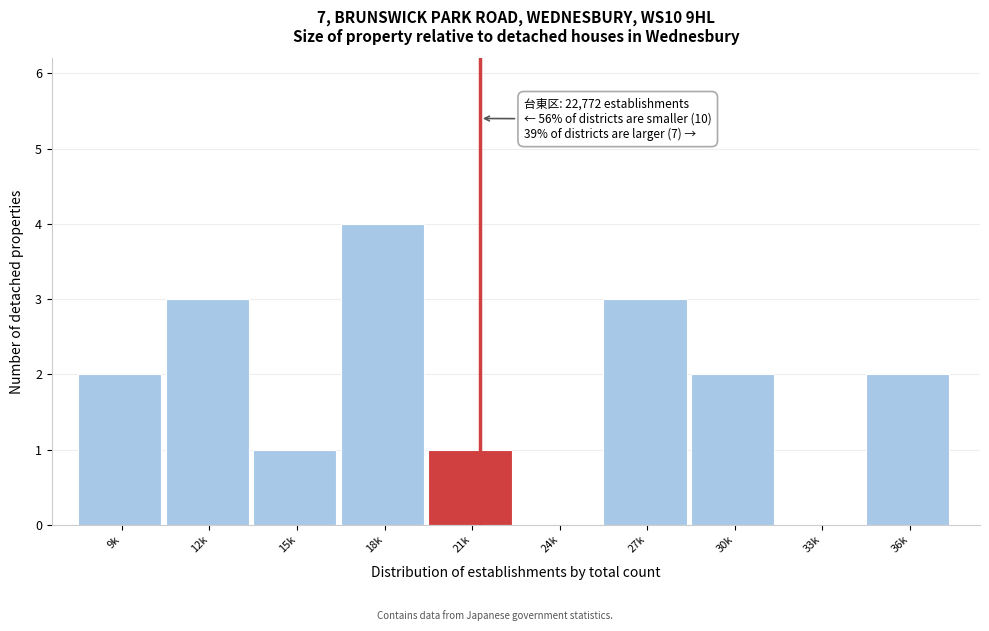

Reading left to right, extract all data points from this chart.

9k=2	12k=3	15k=1	18k=4	21k=1	24k=0	27k=3	30k=2	33k=0	36k=2